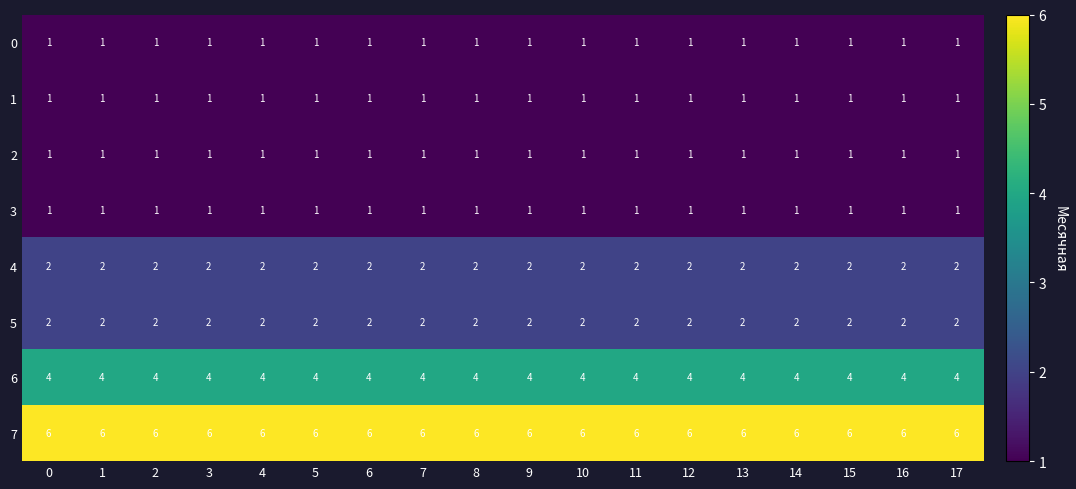

What is the maximum value for 6?

4